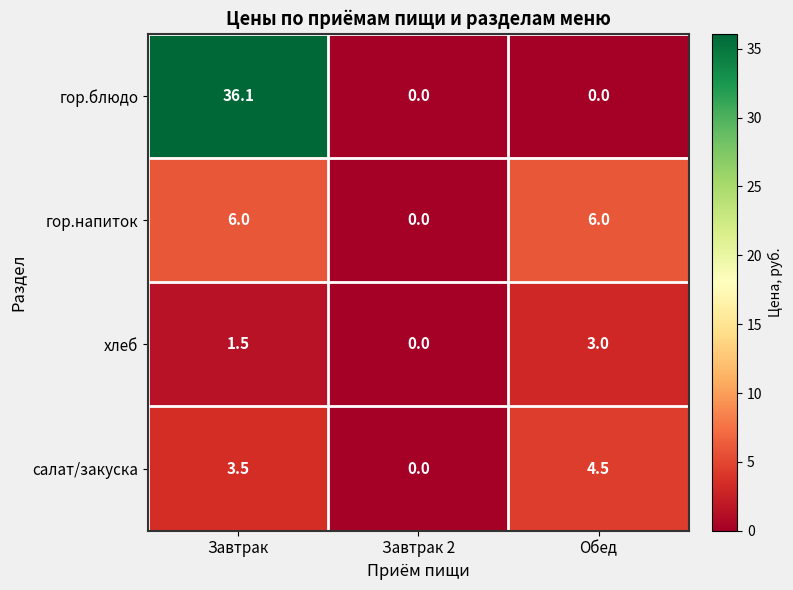

Count the хлеб values in the range 0 to 3.

3